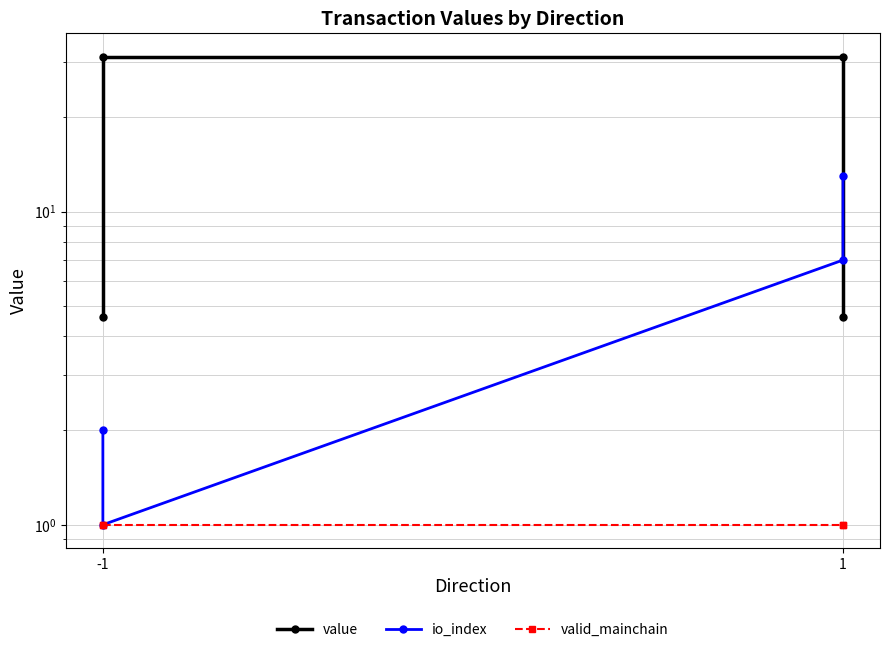

How many times do value and io_index cross each other?

1